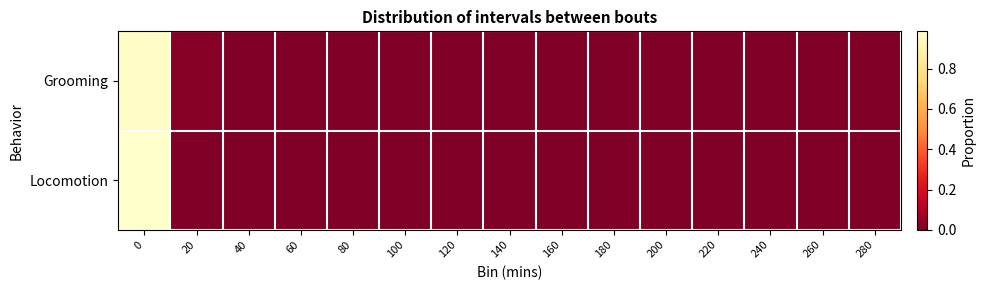

Count the number of categories in the chart.

15